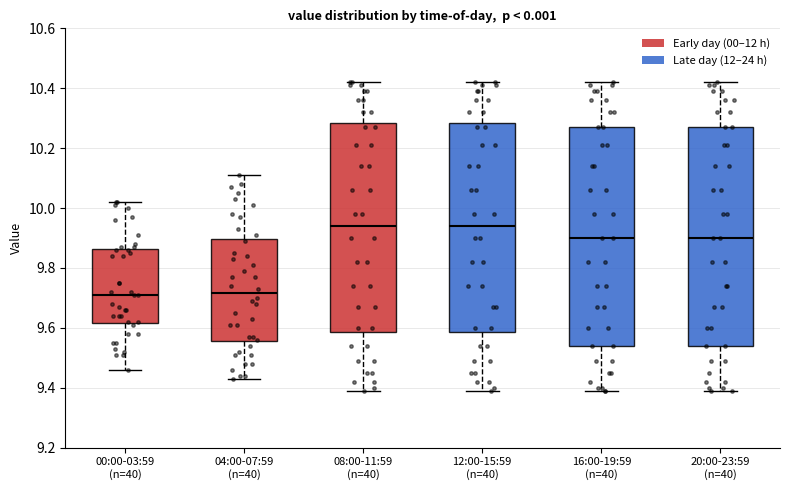

Reading left to right, read every box against the y-axis: the position of its median line, the range the box covers, and the ends of its whiskers. The values are not printed on the chart, so give them approximately, as read against the axis.

00:00-03:59 (n=40): median 9.72, box 9.62 to 9.86, whiskers 9.46 to 10.02
04:00-07:59 (n=40): median 9.72, box 9.56 to 9.90, whiskers 9.44 to 10.12
08:00-11:59 (n=40): median 9.94, box 9.58 to 10.28, whiskers 9.40 to 10.42
12:00-15:59 (n=40): median 9.94, box 9.58 to 10.28, whiskers 9.40 to 10.42
16:00-19:59 (n=40): median 9.90, box 9.54 to 10.28, whiskers 9.40 to 10.42
20:00-23:59 (n=40): median 9.90, box 9.54 to 10.28, whiskers 9.40 to 10.42